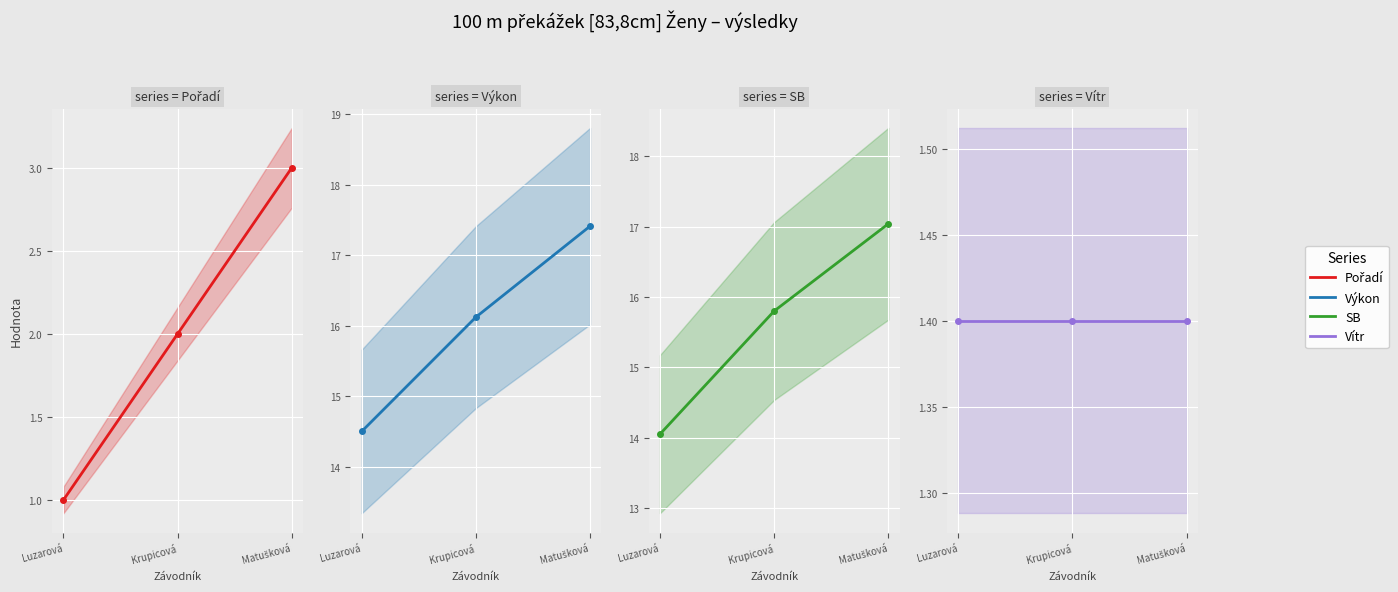

Reading left to right, transcribe all the data shown in this chart.

Pořadí: 1.0	2.0	3.0
Výkon: 14.5	16.1	17.4
SB: 14.1	15.8	17.0
Vítr: 1.4	1.4	1.4